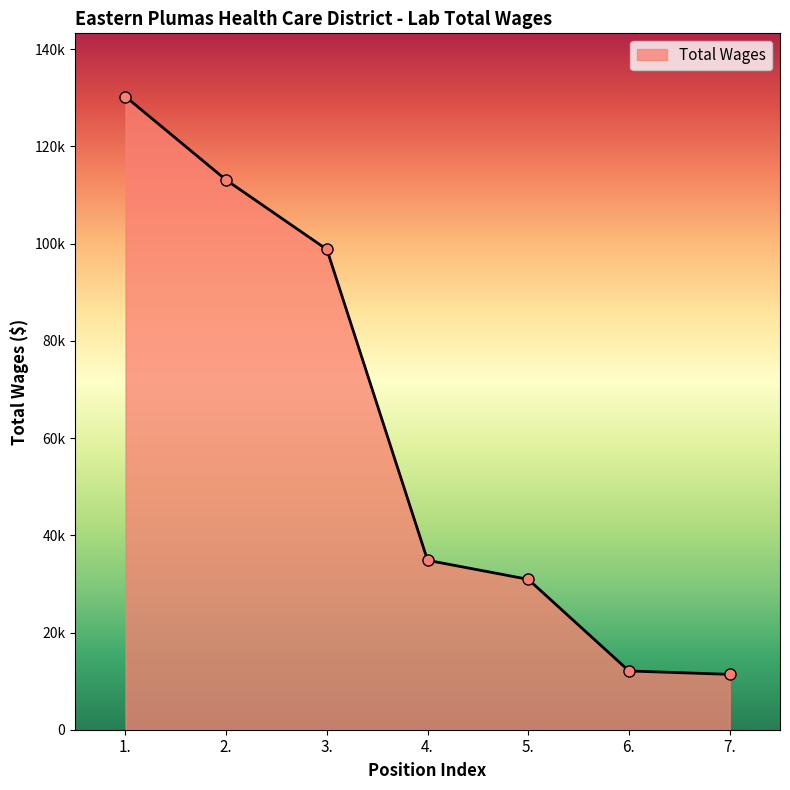

Reading left to right, extract all data points from this chart.

130246	113088	98810	34855	30940	12089	11388